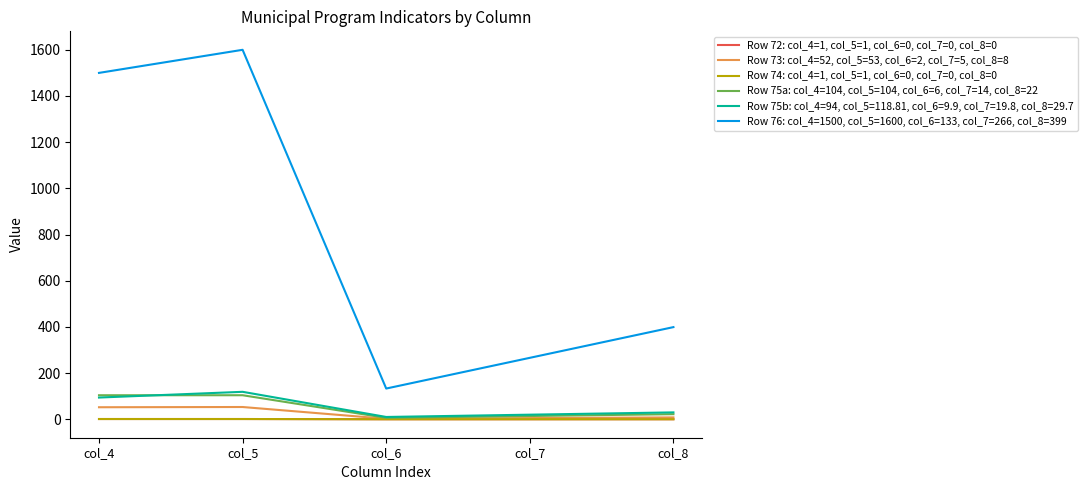

True or false: Row 74: col_4=1, col_5=1, col_6=0, col_7=0, col_8=0 has more than 1 interior local peaks.

False